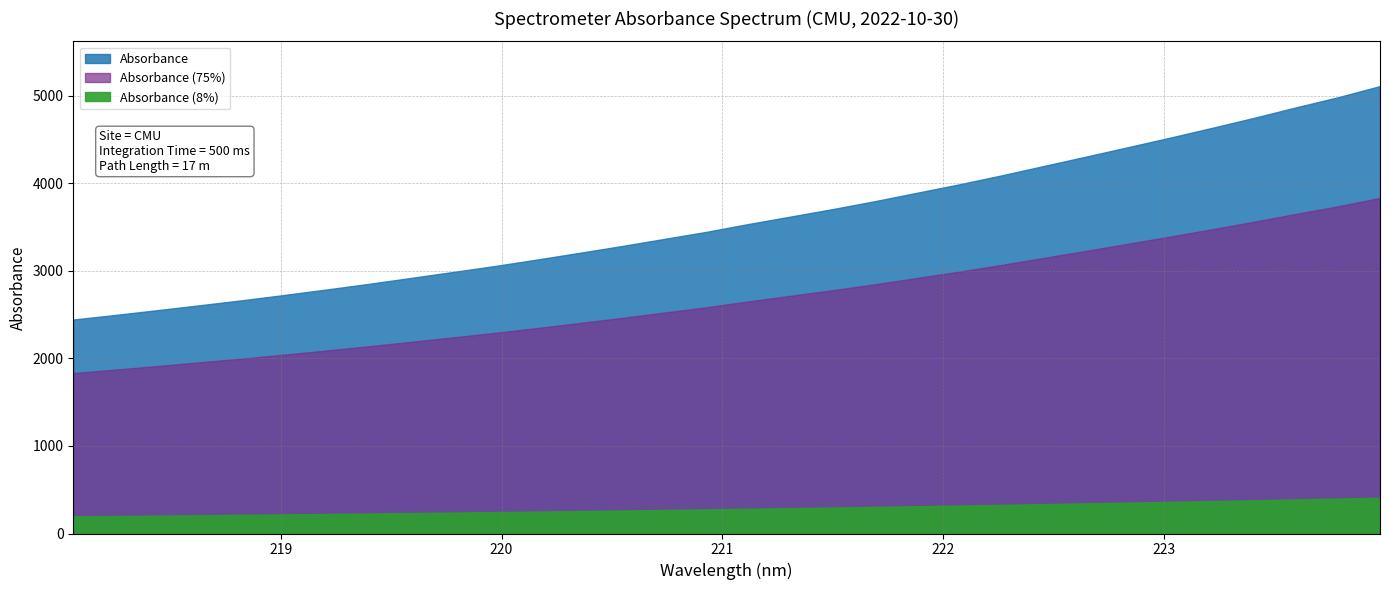

What is the sum of the values at 220.9264 and 223.7895?

8426.8